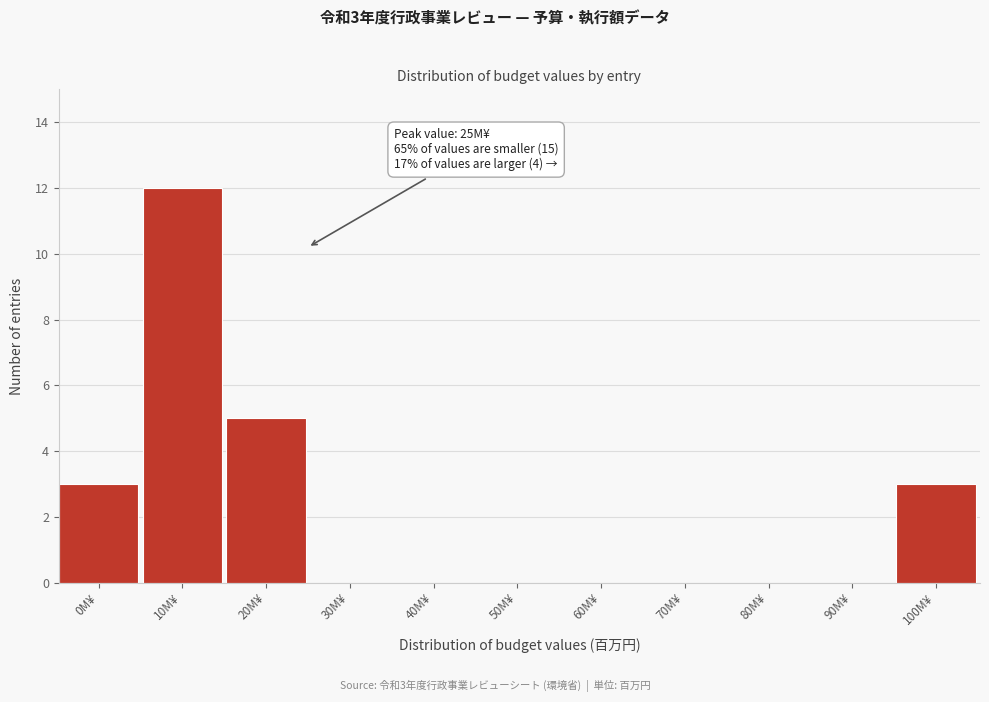

Reading left to right, transcribe all the data shown in this chart.

0M¥=3	10M¥=12	20M¥=5	30M¥=0	40M¥=0	50M¥=0	60M¥=0	70M¥=0	80M¥=0	90M¥=0	100M¥=3